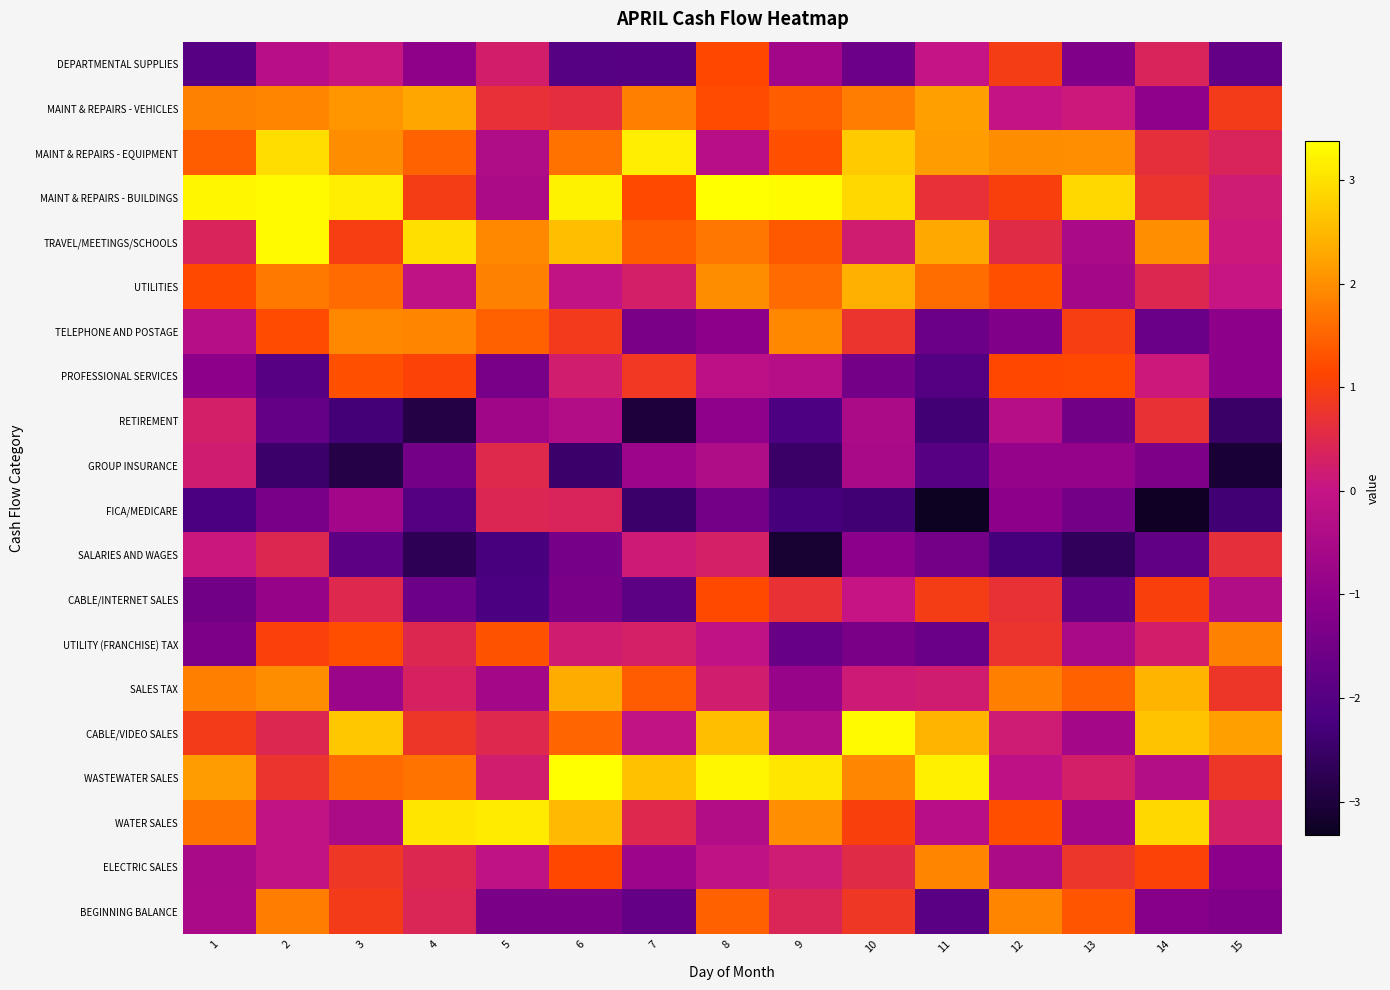

Between 7 and 12, which series saw the biggest shift?

BEGINNING BALANCE